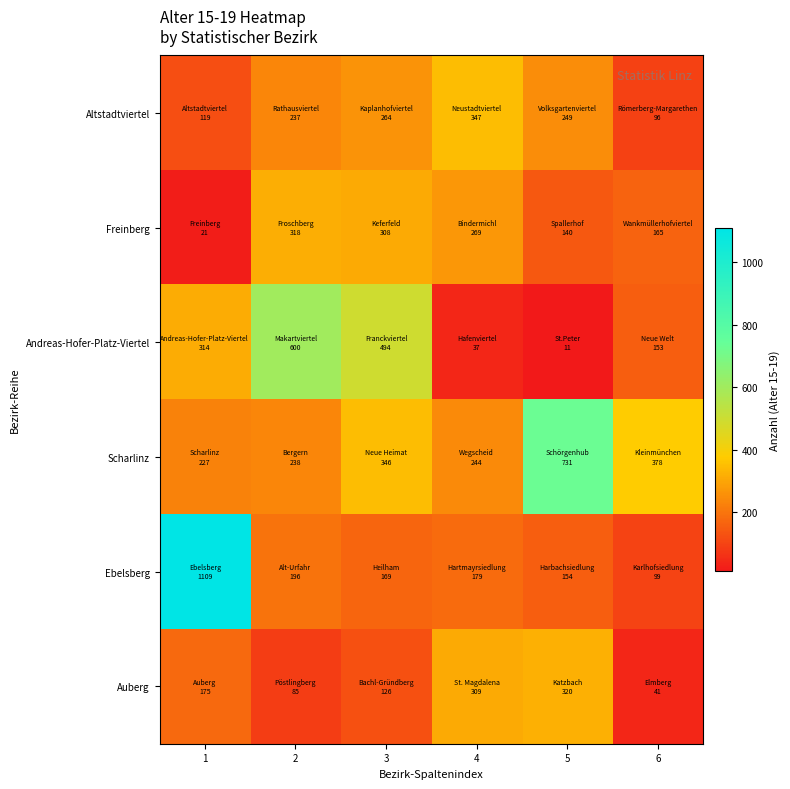

At which category is the sum across all series the highest?

1